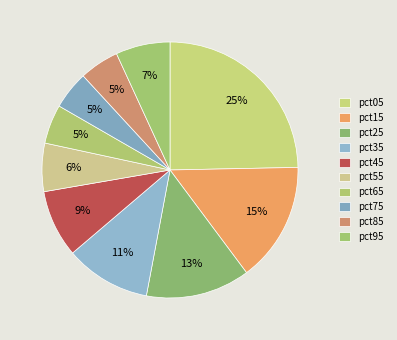

To the nearest percent, what is the average slice percentage?

10%